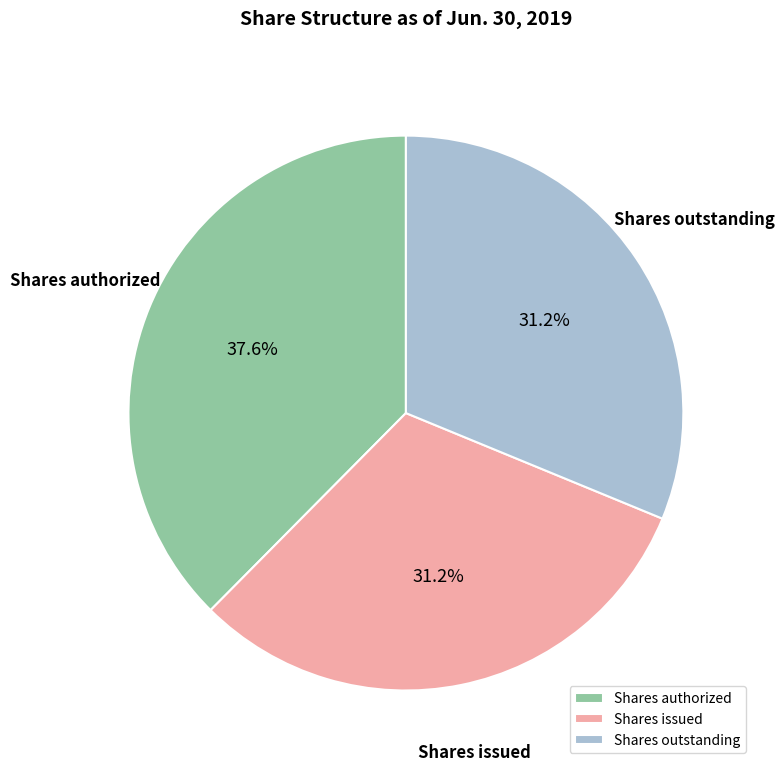

Which category has the biggest portion of the pie?

Shares authorized